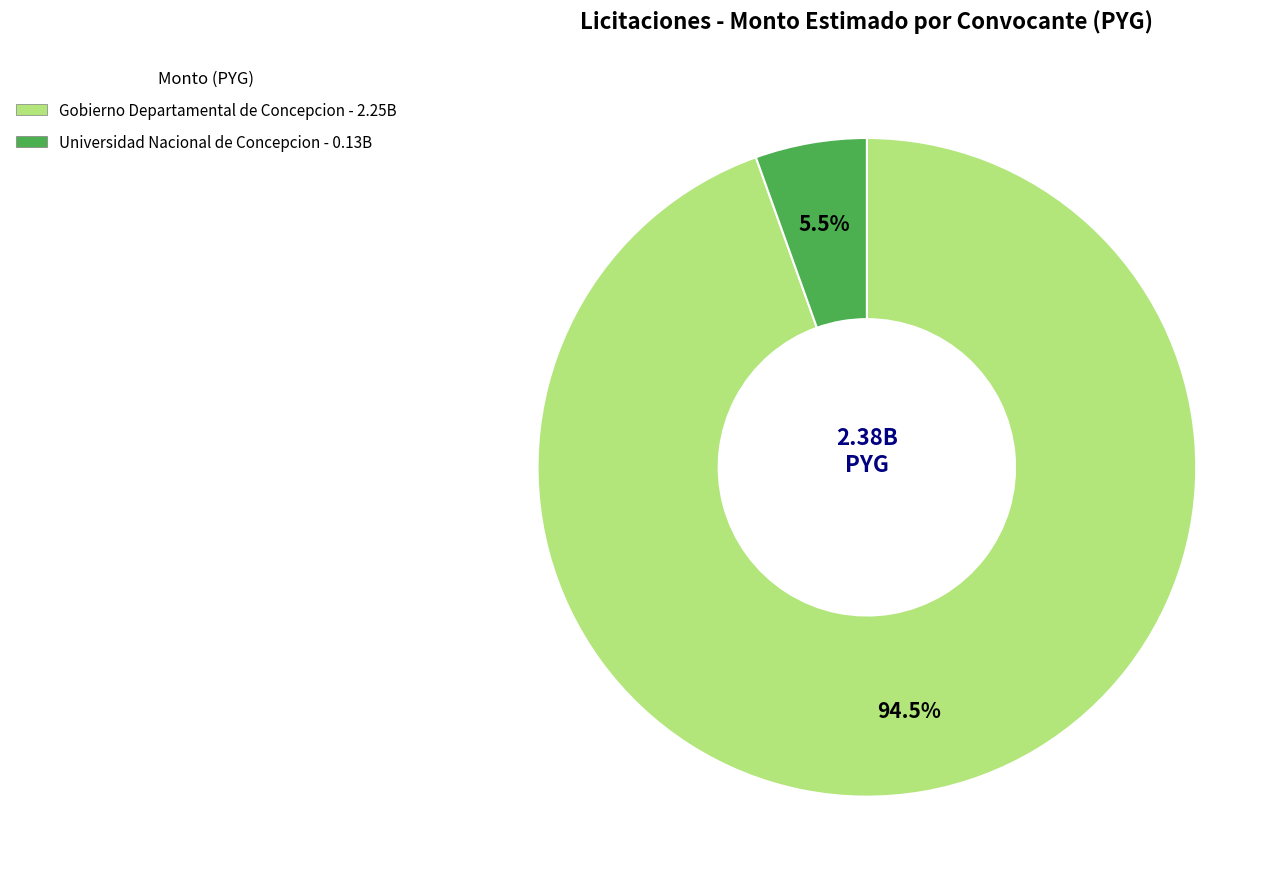

To the nearest percent, what is the difference between the Gobierno Departamental de Concepcion and Universidad Nacional de Concepcion slice percentages?

89%